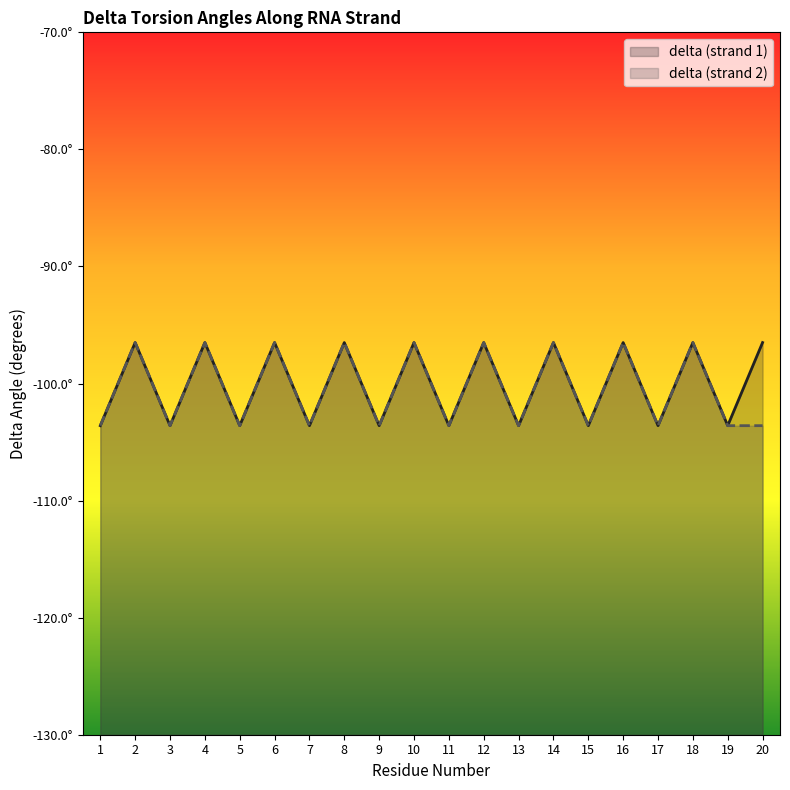

At which label does delta (strand 1) reach its minimum?

1